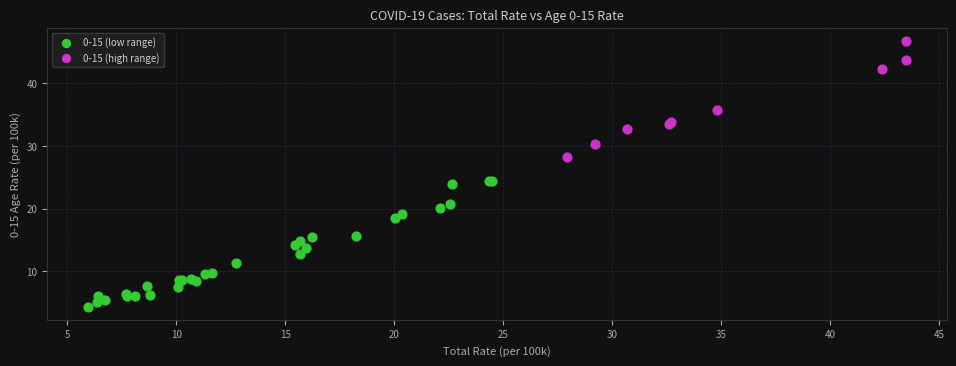

Which series contains the highest Y value?

0-15 (high range)